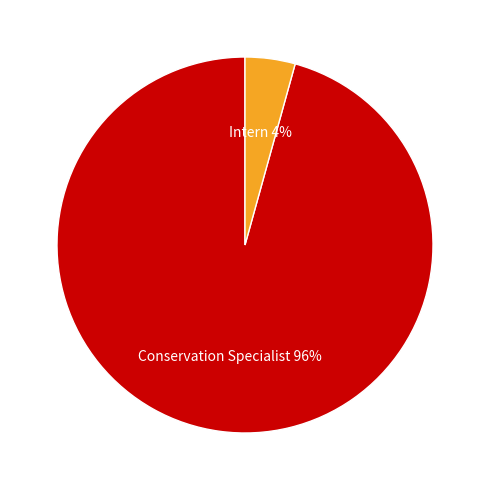

Is it true that Conservation Specialist is 87% of the pie?

False